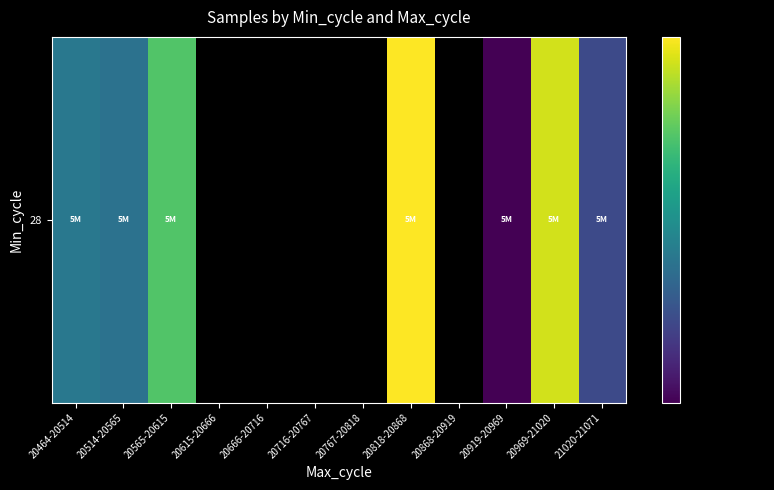

What is the sum of all values?

35271340.3